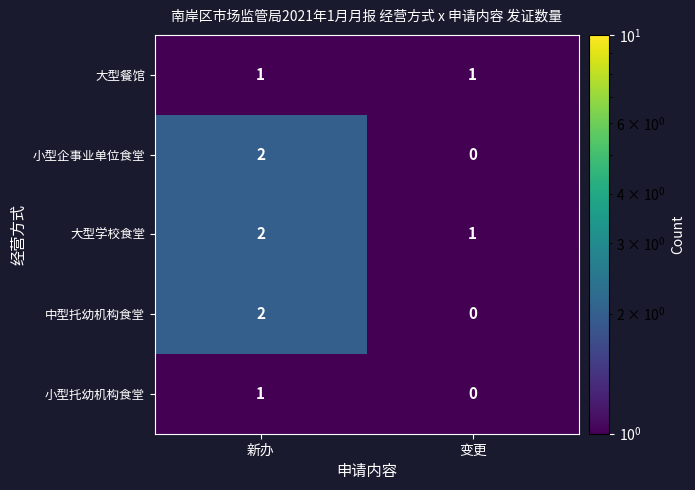

Rank the categories by 中型托幼机构食堂 value from highest to lowest.

新办, 变更